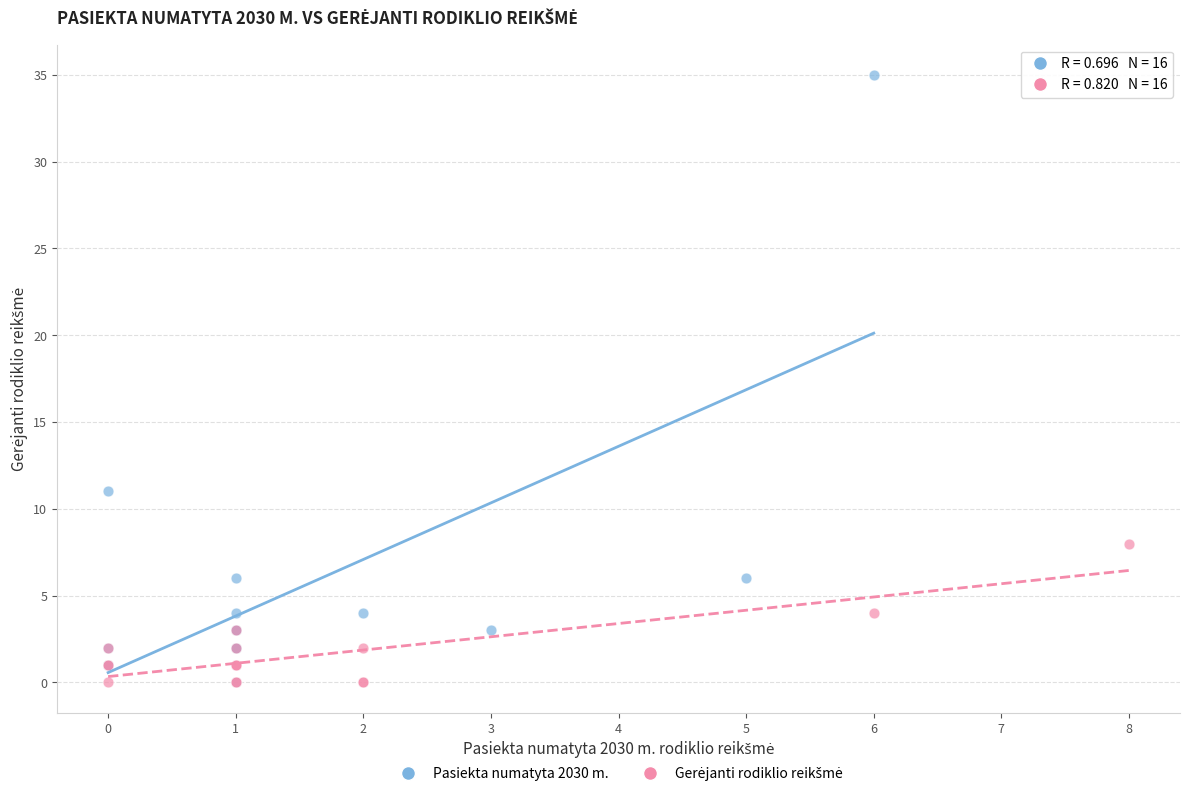

Which series has the largest Y range (max minus min)?

Pasiekta numatyta 2030 m.